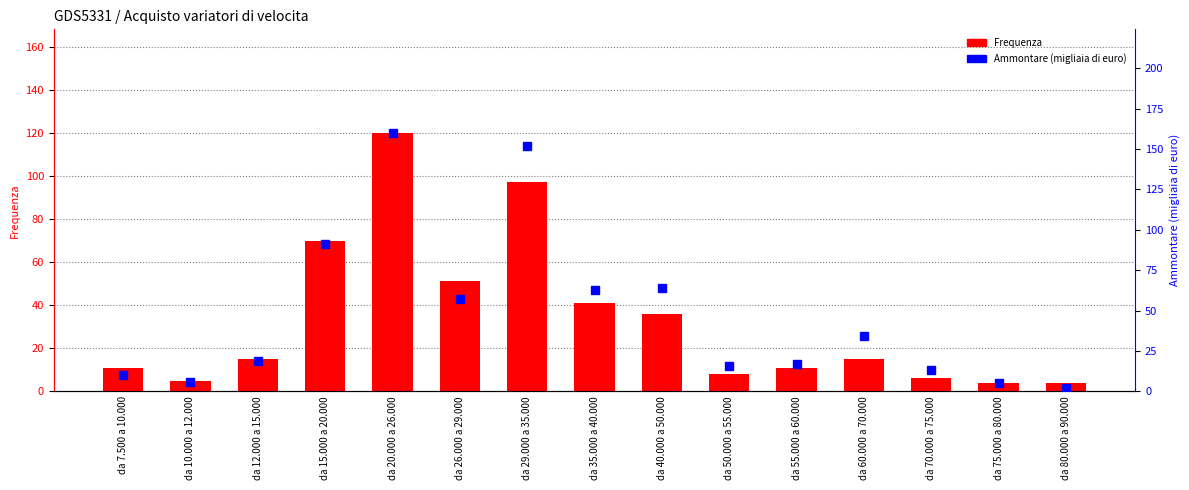

What is the lowest value of the Ammontare series?

2